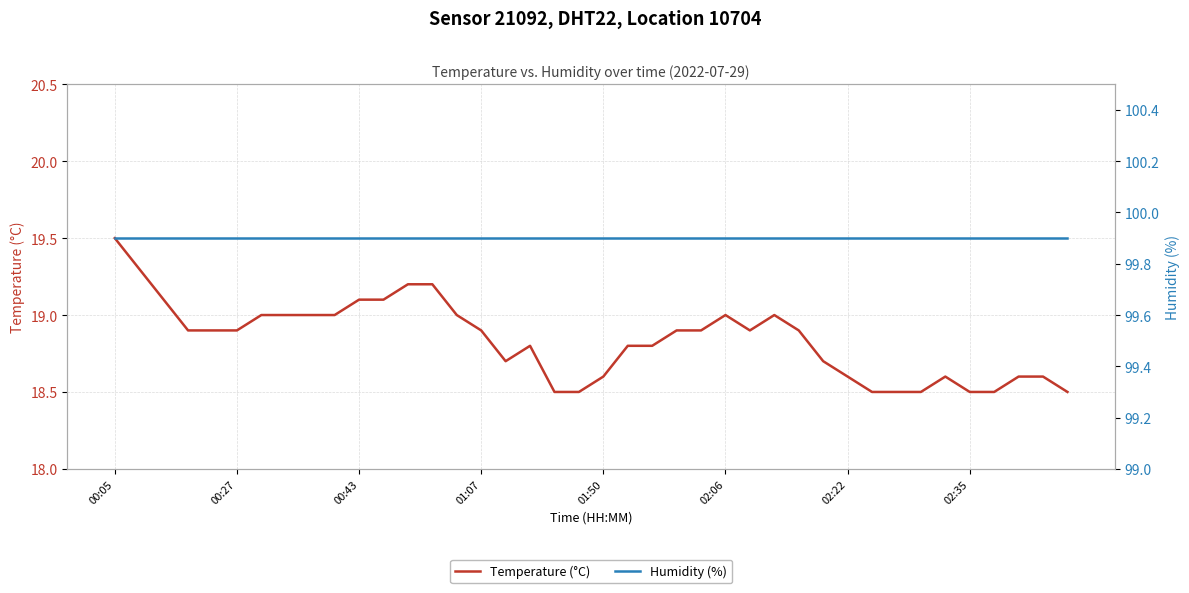

Which category has the highest value in the Temperature (°C) series?

00:05